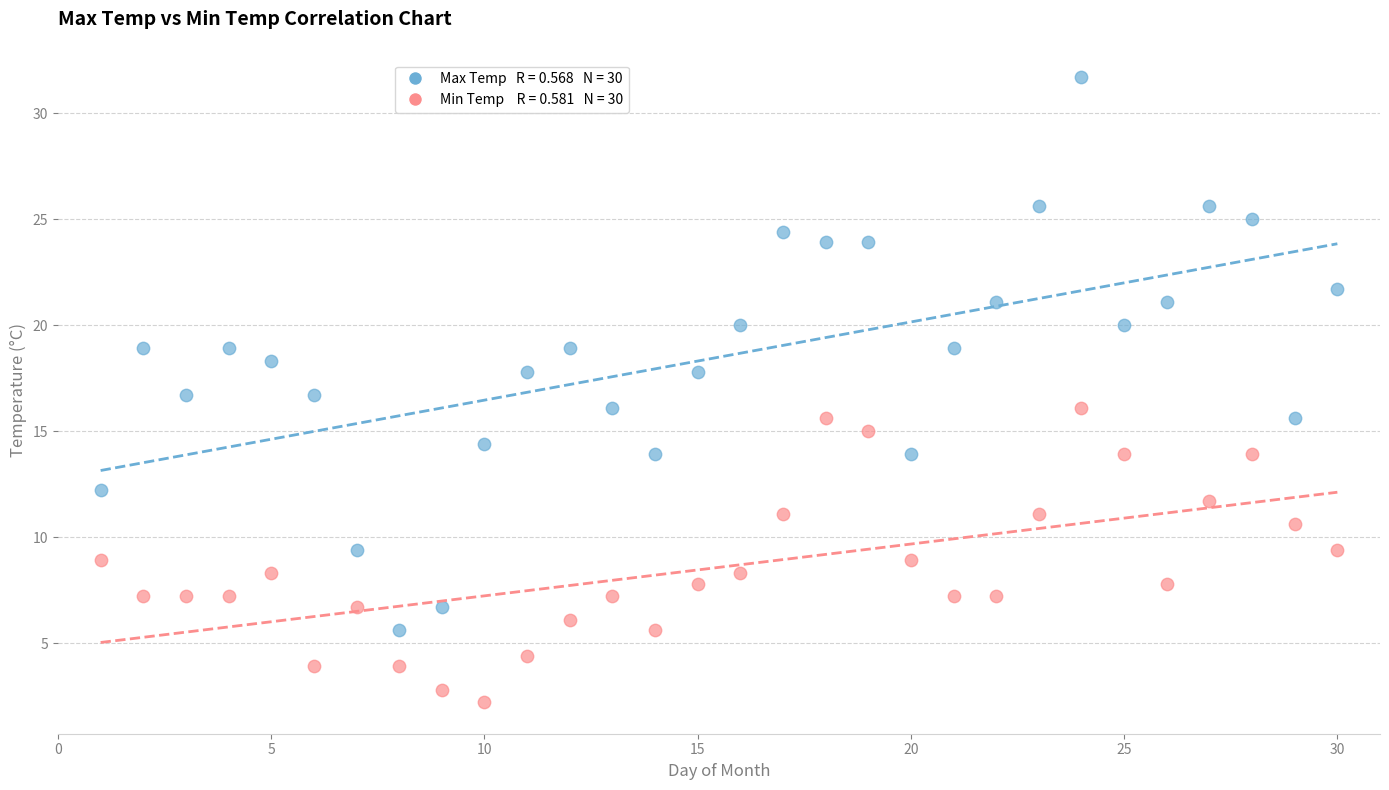

Across all data points, what is the range of Y values (max minus min)?

29.5